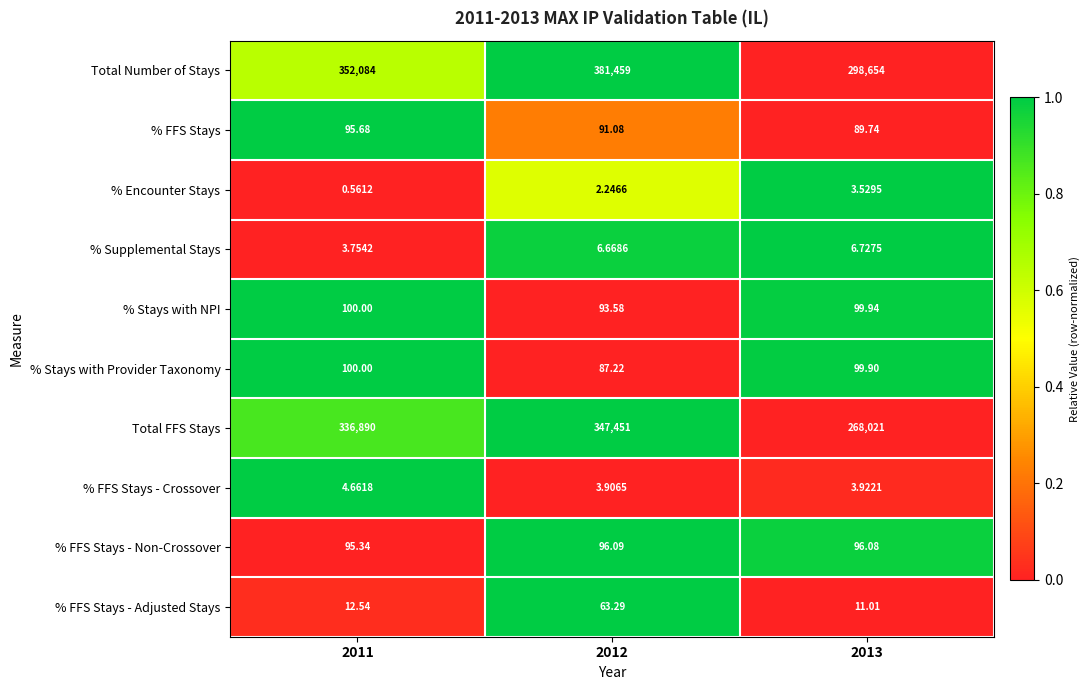

Which label corresponds to the largest value in the chart?

2012